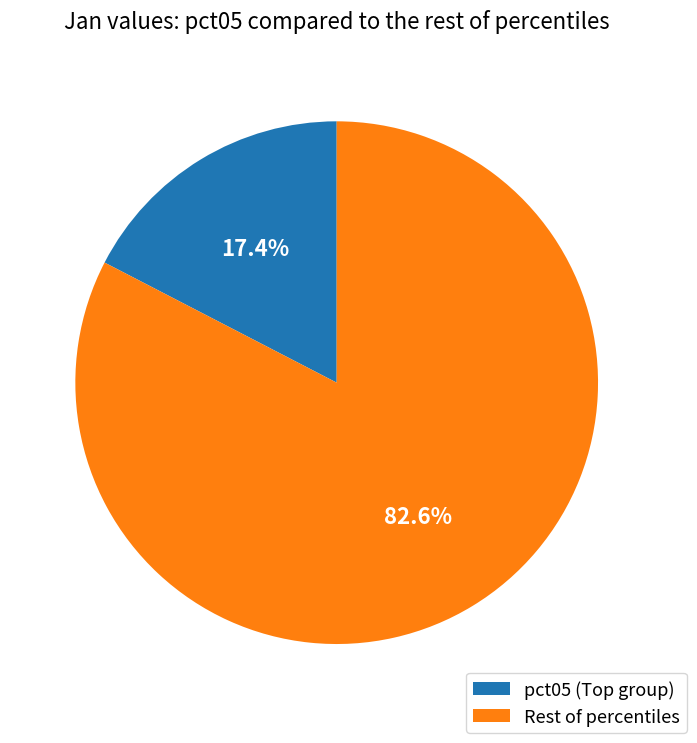

To the nearest percent, what is the difference between the largest and smallest slice percentages?

65%